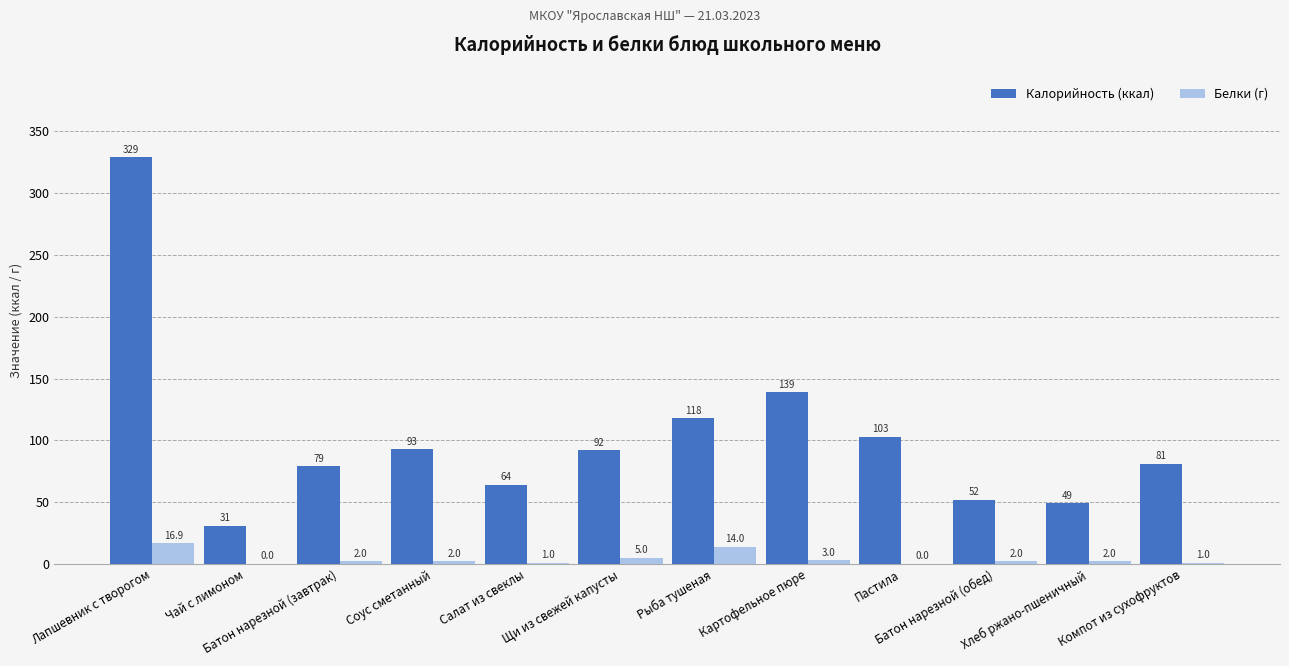

Is the value of Белки (г) at Хлеб ржано-пшеничный greater than the value of Калорийность (ккал) at Лапшевник с творогом?

No